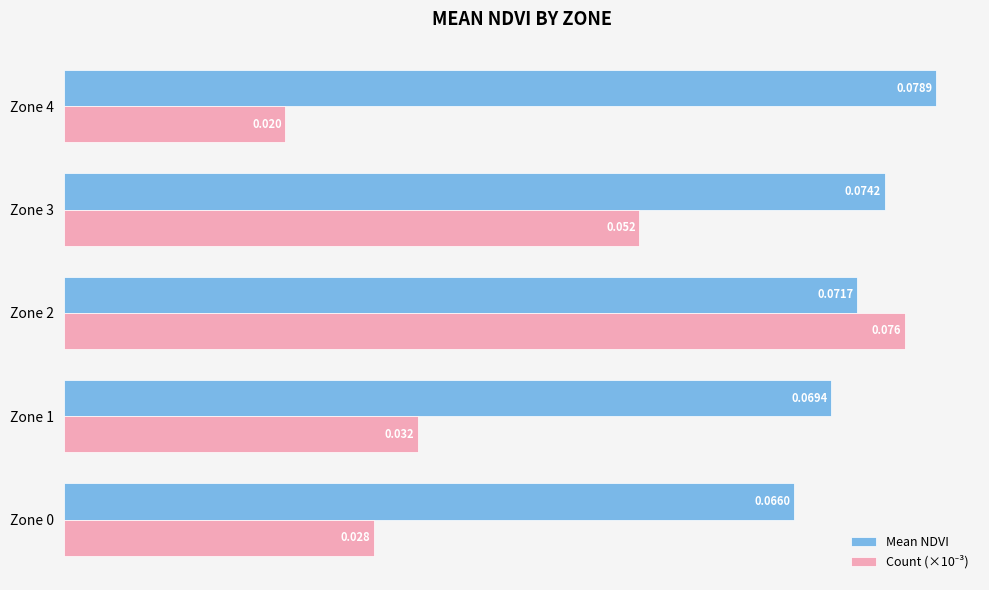

Which series has the largest total across all categories?

Mean NDVI